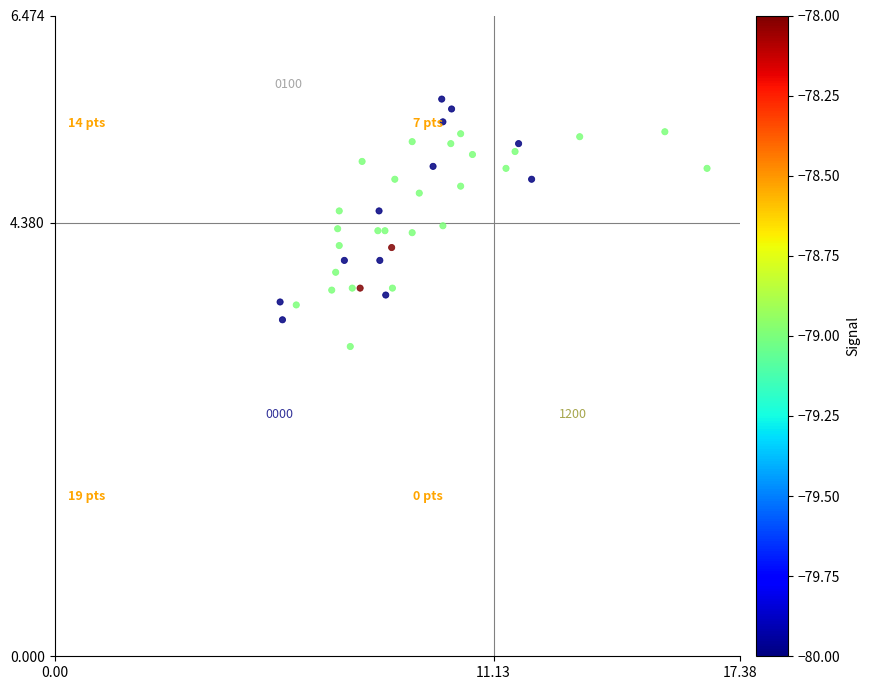

What is the range of X values (max minus min)?

10.8